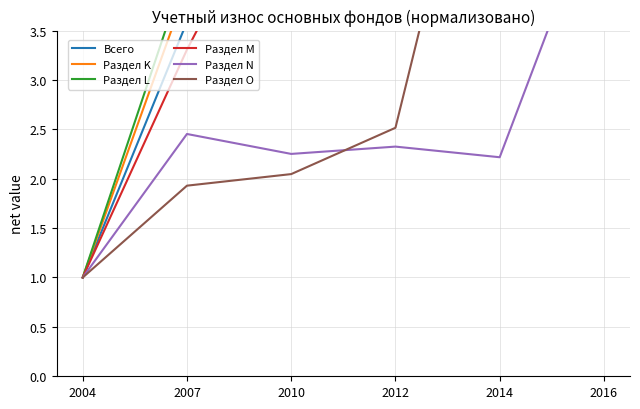

Reading left to right, transcribe all the data shown in this chart.

Всего: 1.0	3.6	4.5	4.2	4.8	7.2
Раздел K: 1.0	3.9	3.8	4.2	4.3	6.9
Раздел L: 1.0	4.2	6.1	4.6	5.2	6.8
Раздел M: 1.0	3.3	5.3	7.0	9.5	14.6
Раздел N: 1.0	2.5	2.3	2.3	2.2	5.0
Раздел O: 1.0	1.9	2.0	2.5	6.8	9.5